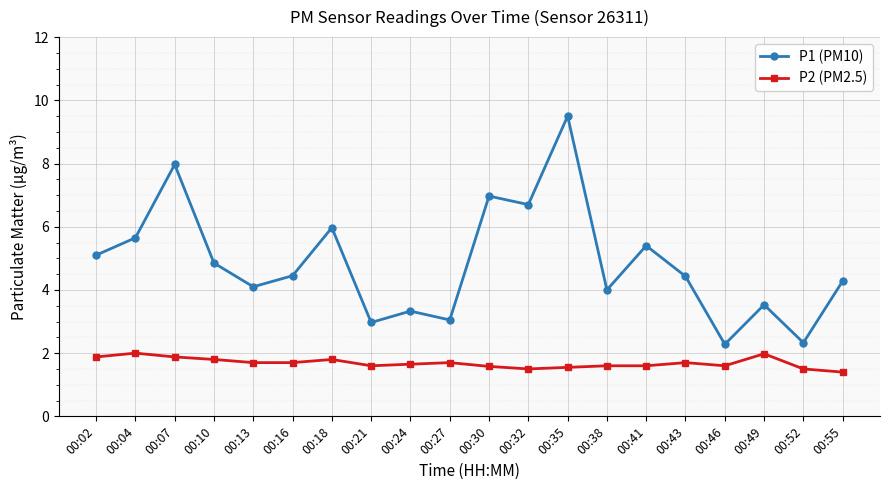

What are all the series names shown in the legend?

P1 (PM10), P2 (PM2.5)